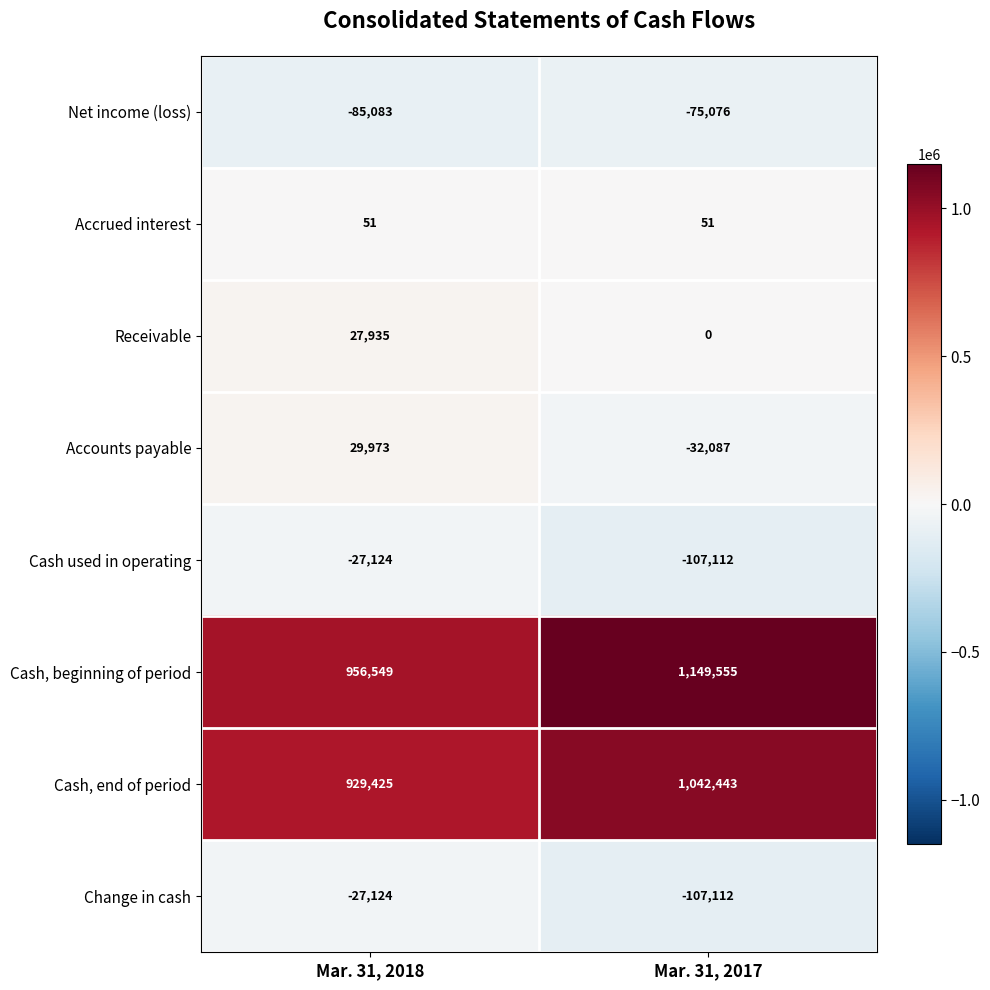

Which series has the largest range (max minus min)?

Cash, beginning of period